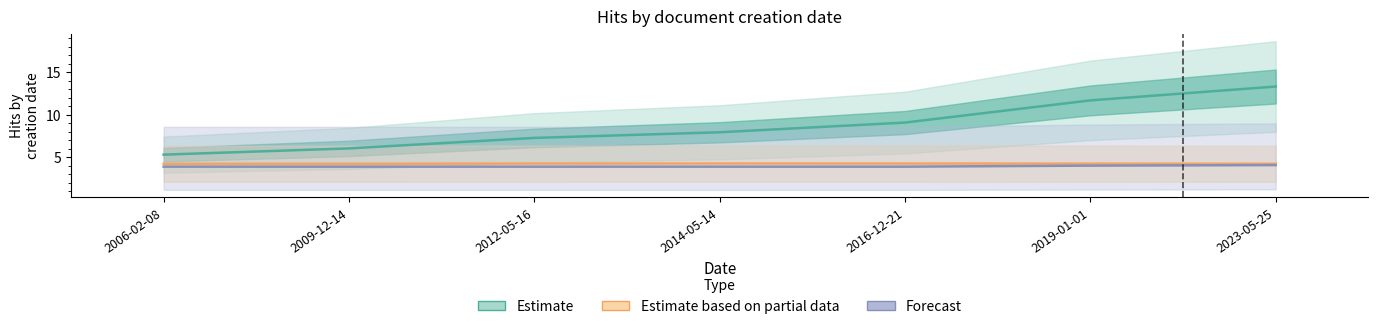

Which series changed the most between 2009-12-14 and 2012-05-16?

Estimate